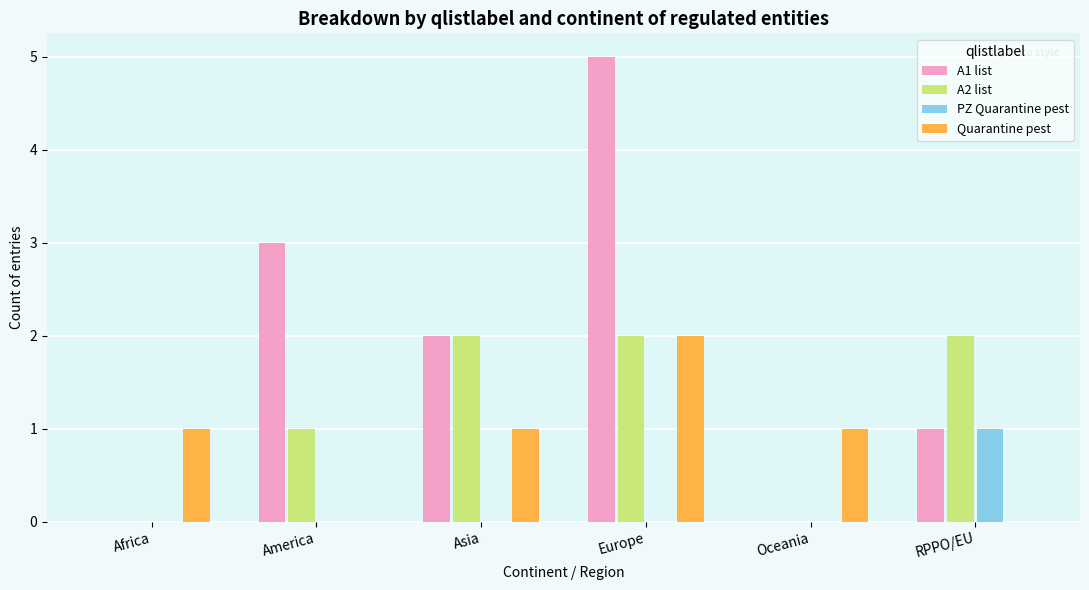

Between America and Oceania, which series saw the biggest shift?

A1 list